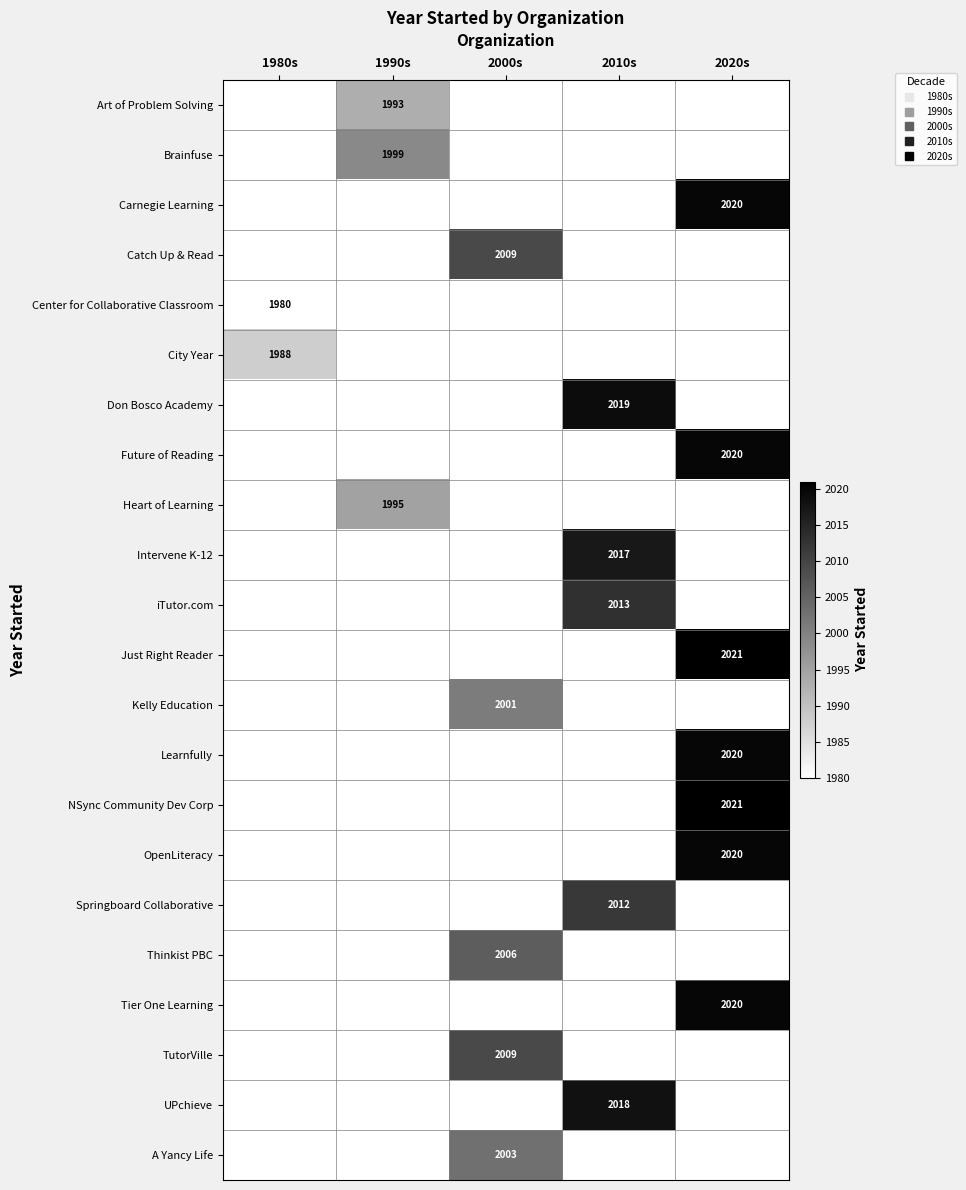

Which series has the largest total across all categories?

Just Right Reader